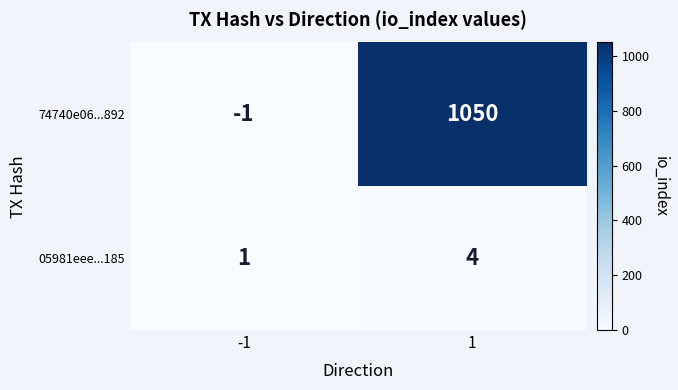

How many distinct data groups are displayed?

2